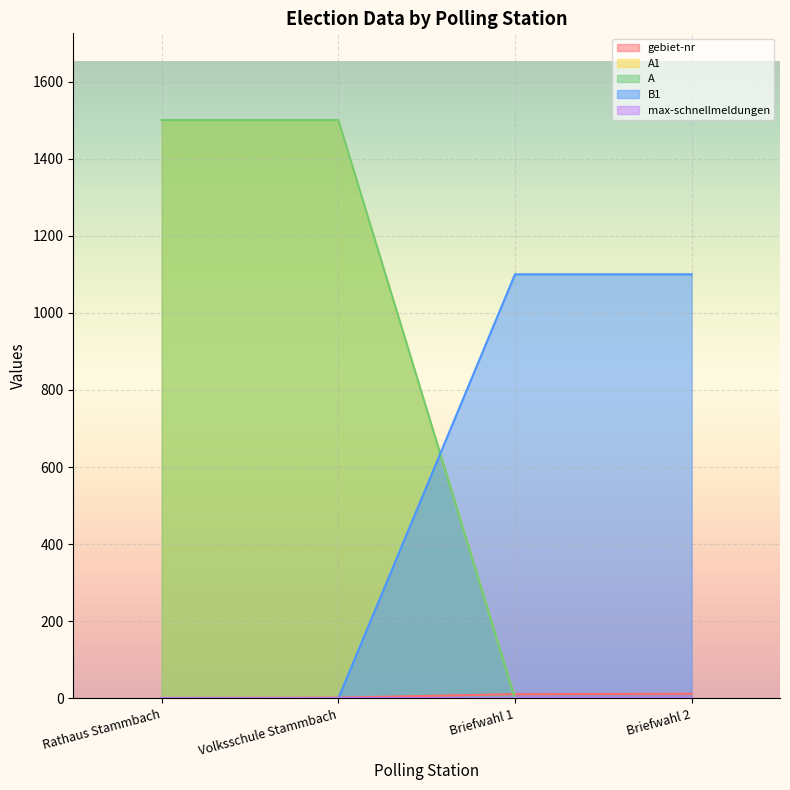

How many times do A and B1 cross each other?

1